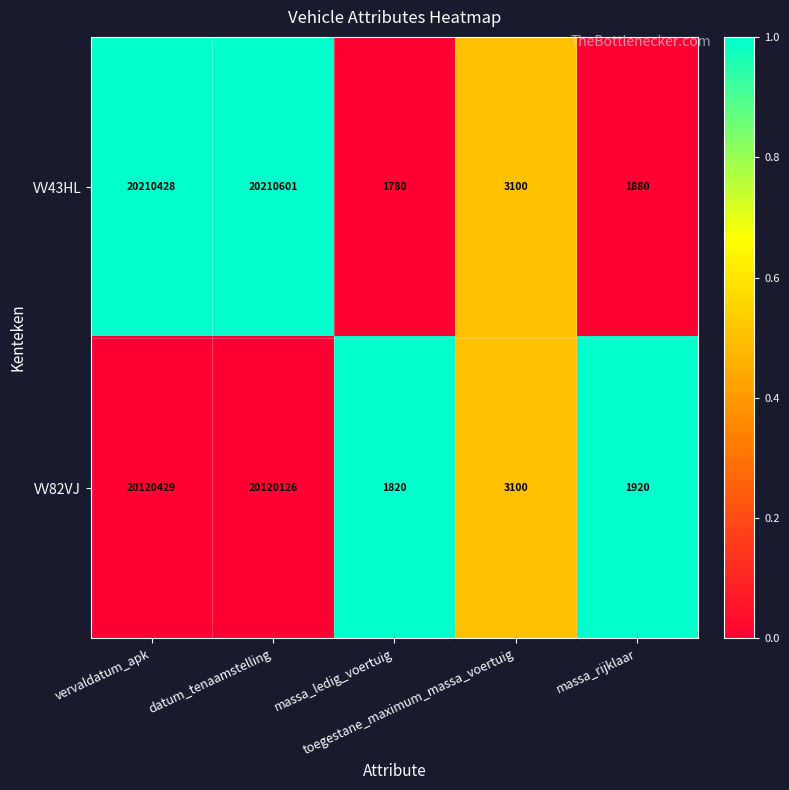

What is the spread (max minus min) of values at vervaldatum_apk?

89999